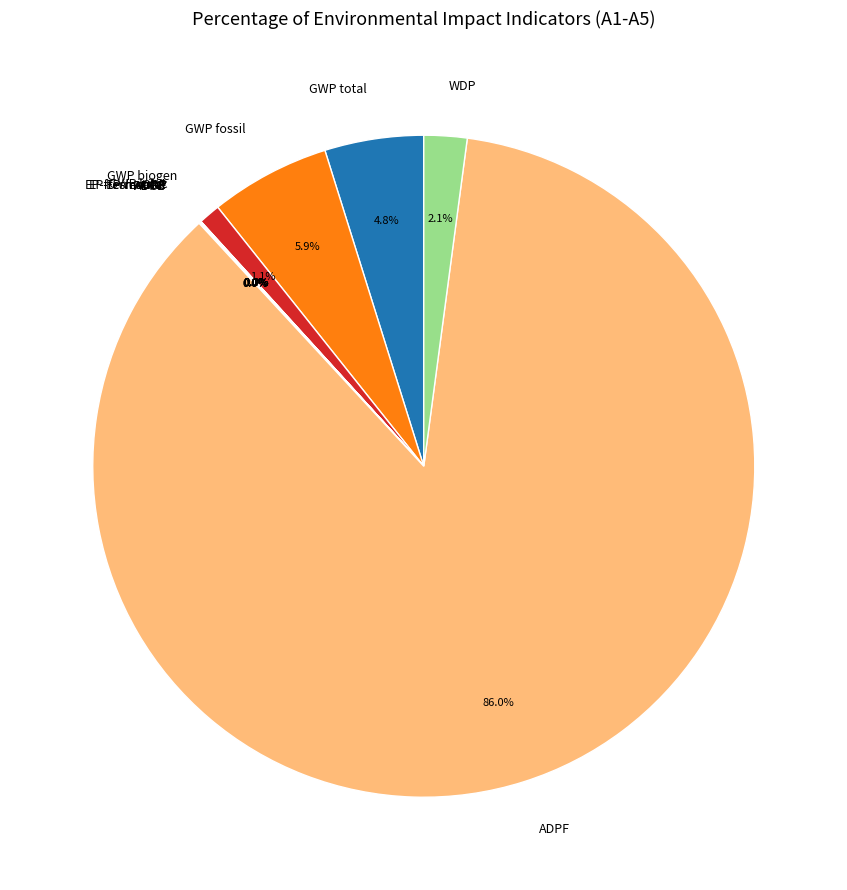

What is the largest slice in the pie chart?

ADPF